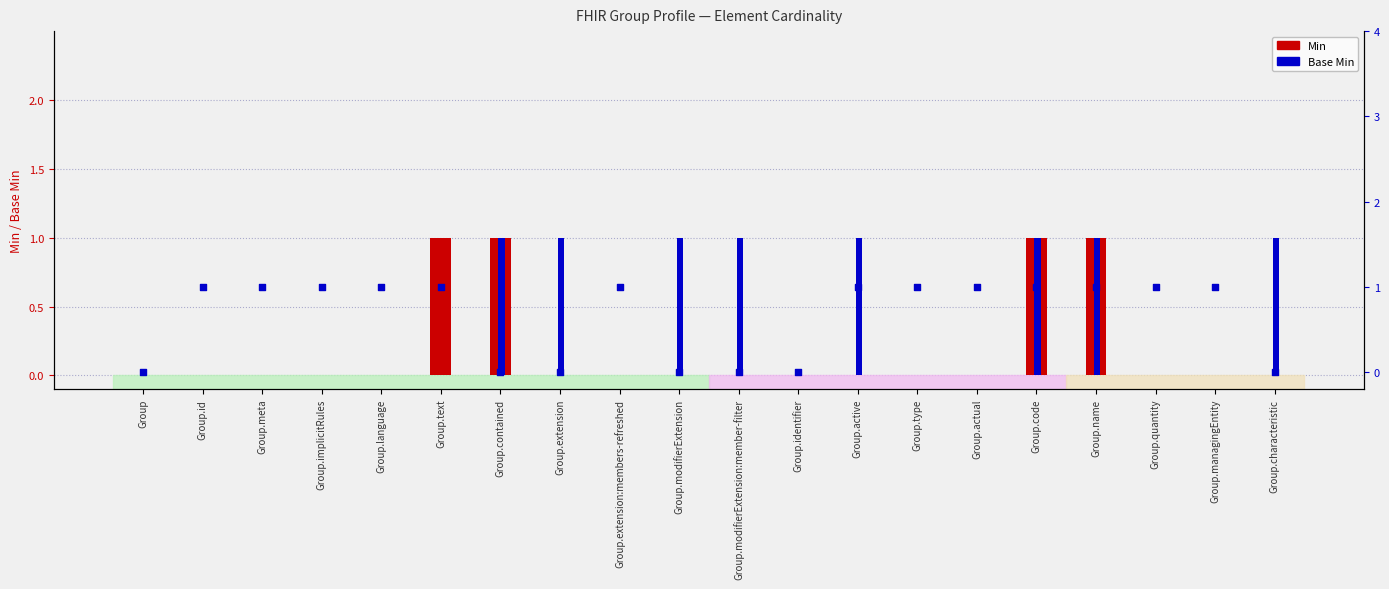

What is the total value across all series at Group.language?

1